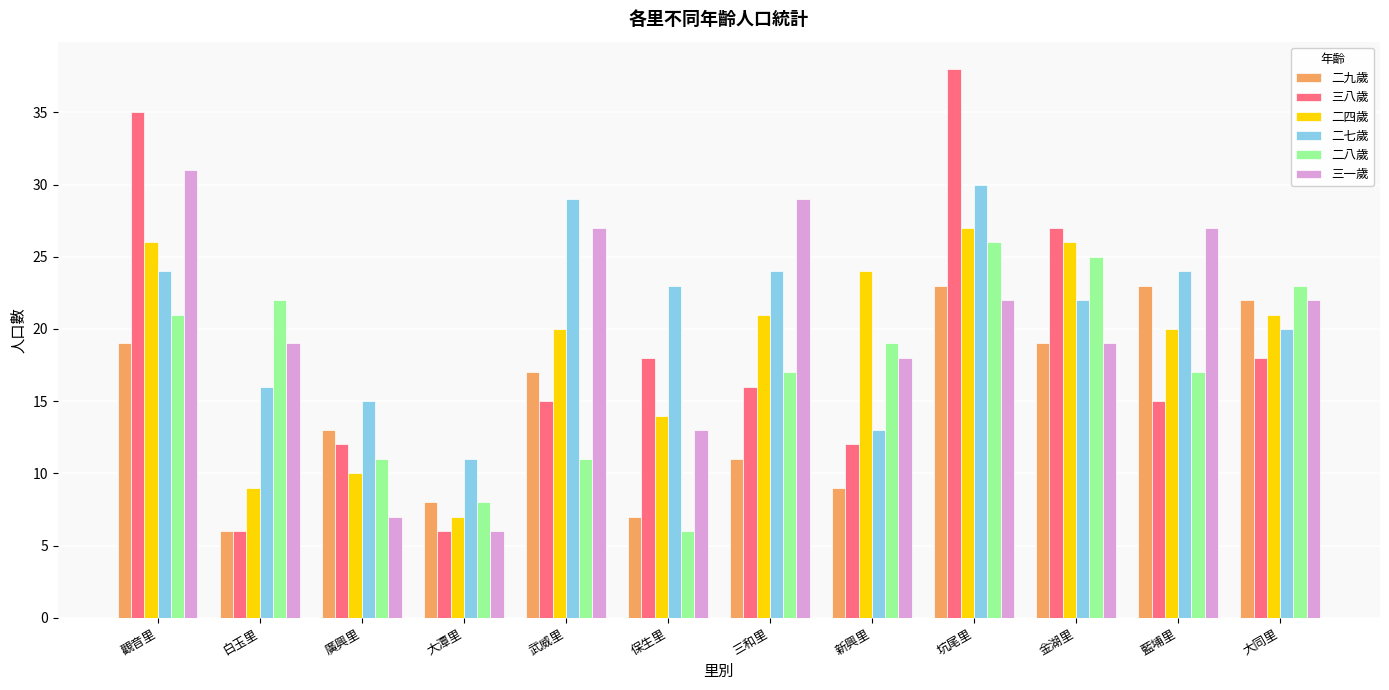

What are all the series names shown in the legend?

二九歲, 三八歲, 二四歲, 二七歲, 二八歲, 三一歲